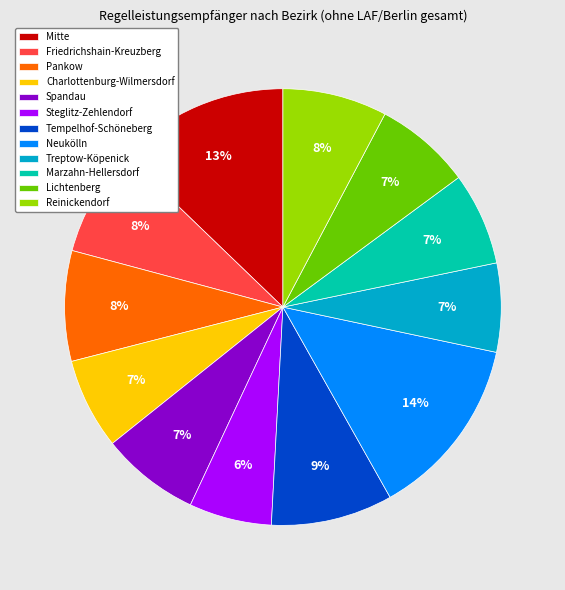

Is it true that Steglitz-Zehlendorf is 6% of the pie?

True